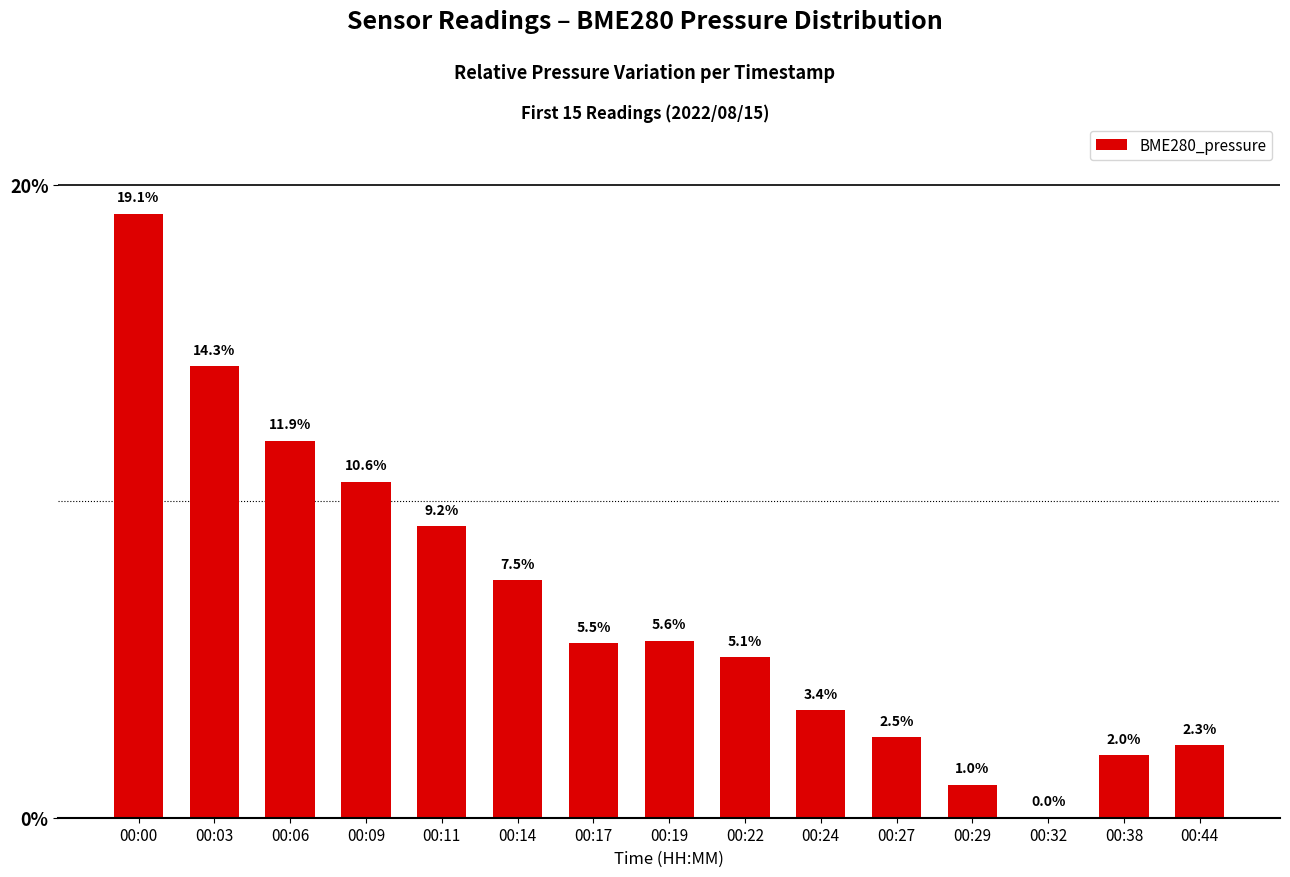

Where does the data first go above 5?

00:00